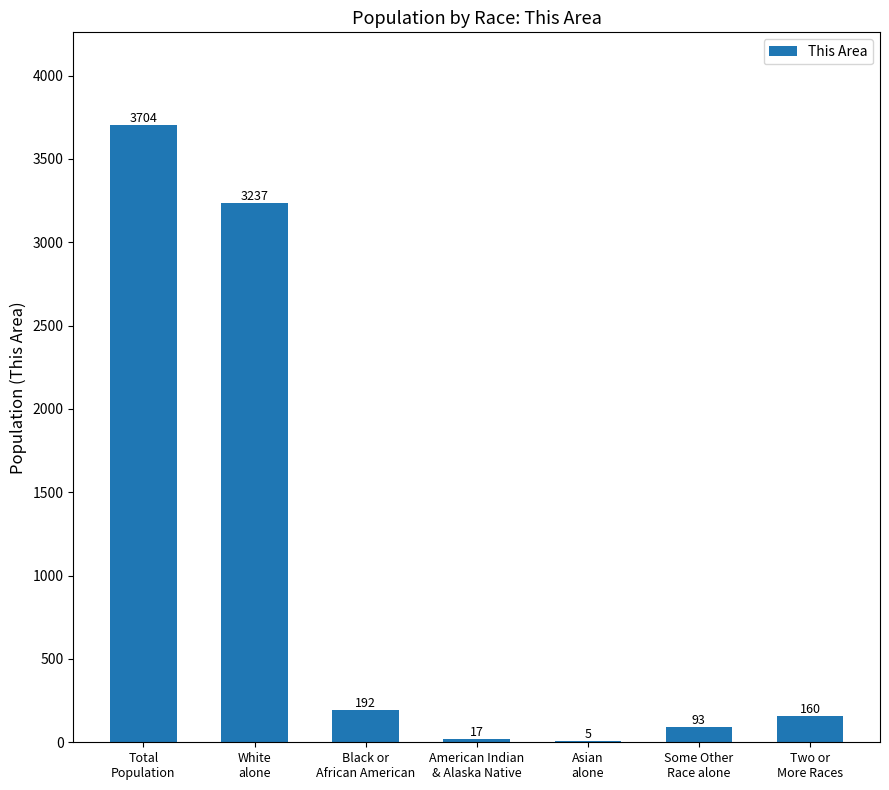

Which has a higher value, Asian
alone or Two or
More Races?

Two or
More Races